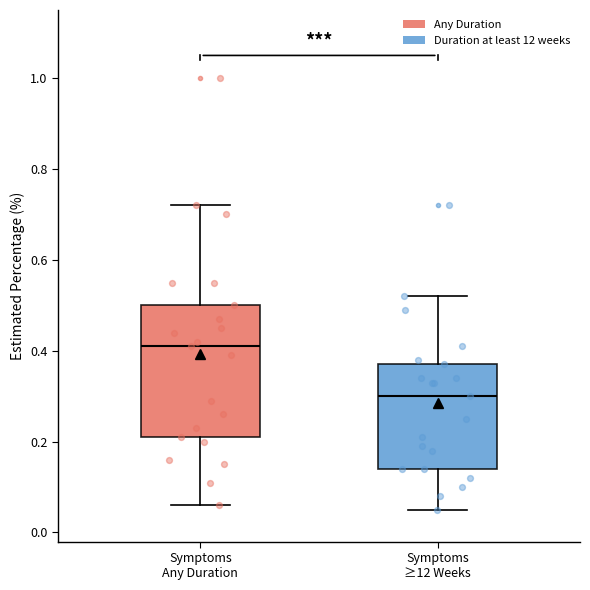

Reading left to right, transcribe this box plot: for each box, give where its median line is, the range the box spans, and where its two whiskers end, as read against the y-axis. The values are not printed on the chart, so give them approximately, as read against the axis.

Symptoms Any Duration: median 0.42, box 0.22 to 0.50, whiskers 0.06 to 0.72
Symptoms ≥12 Weeks: median 0.30, box 0.14 to 0.38, whiskers 0.06 to 0.52